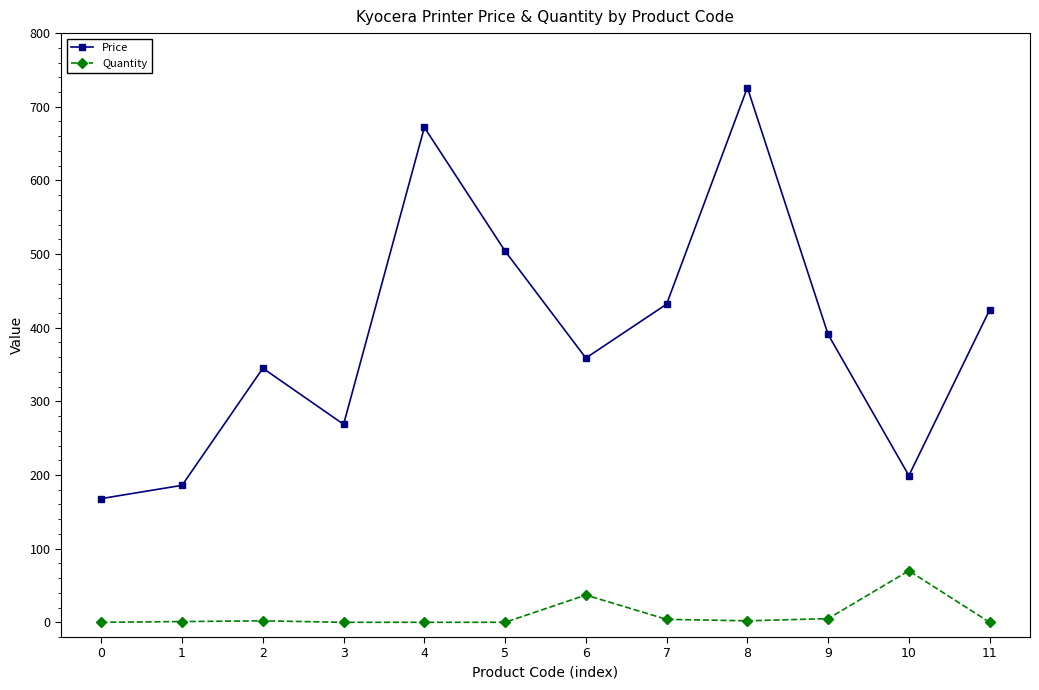

What is the difference between the second highest and minimum values in the Price series?

504.0